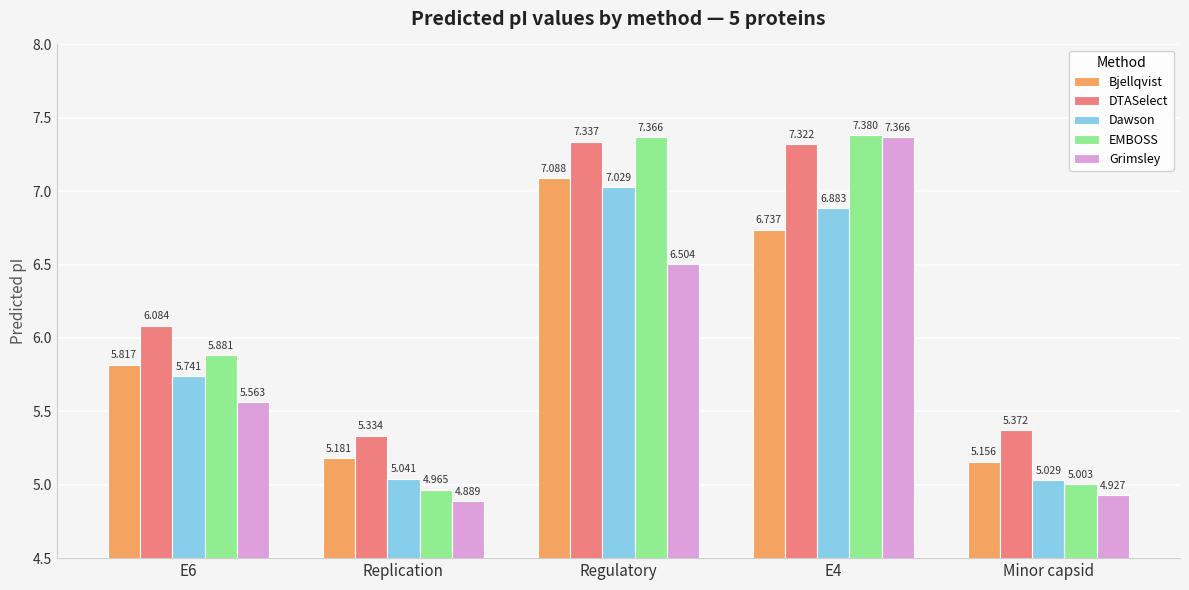

True or false: Grimsley has a value of 6.5 at Regulatory.

True